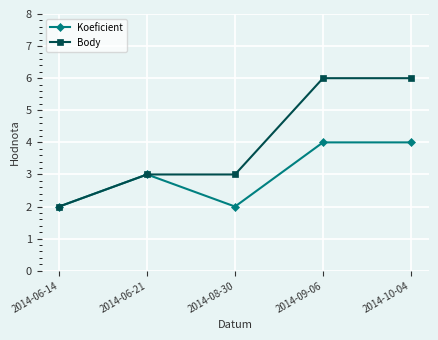

How many series are shown in this chart?

2